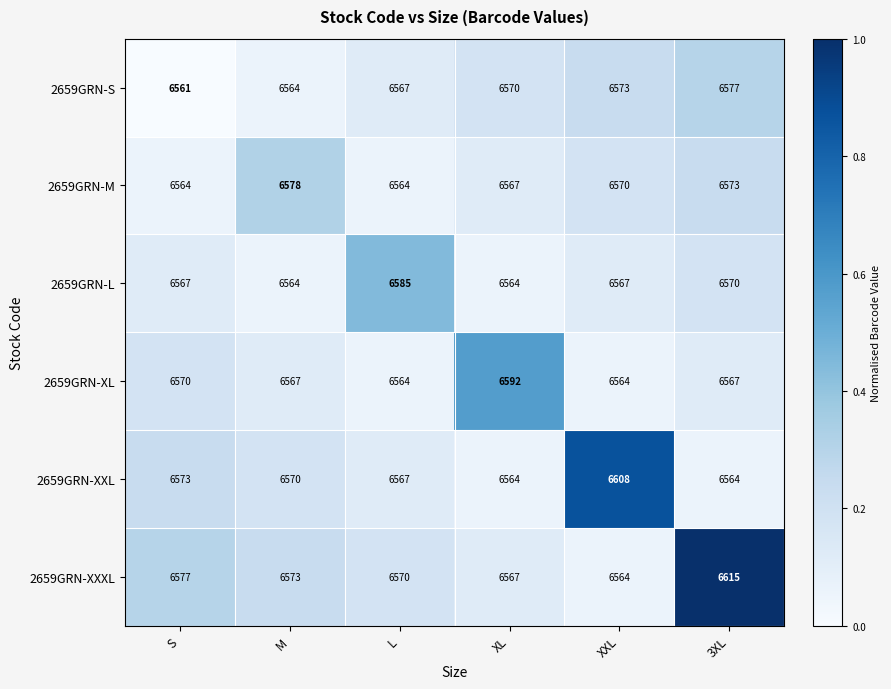

At which category is the sum across all series the highest?

3XL